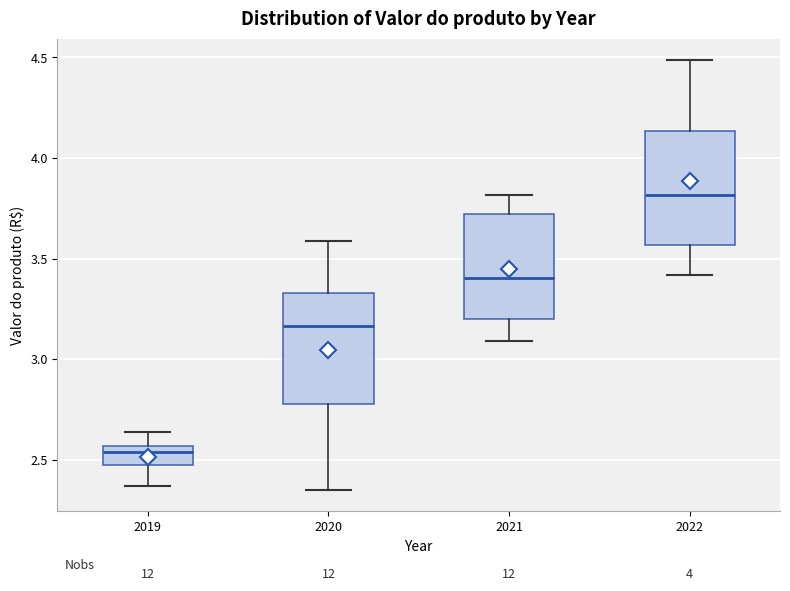

Where does the median line of the box at x = 2021 sit on the y-axis? The values are not printed on the chart, so give them approximately, as read against the axis.

3.40